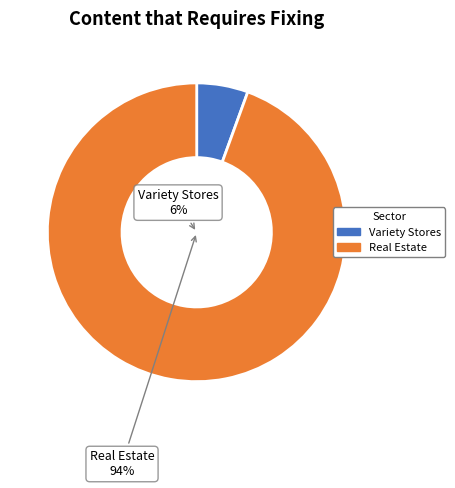

To the nearest percent, what portion does Variety Stores represent?

6%